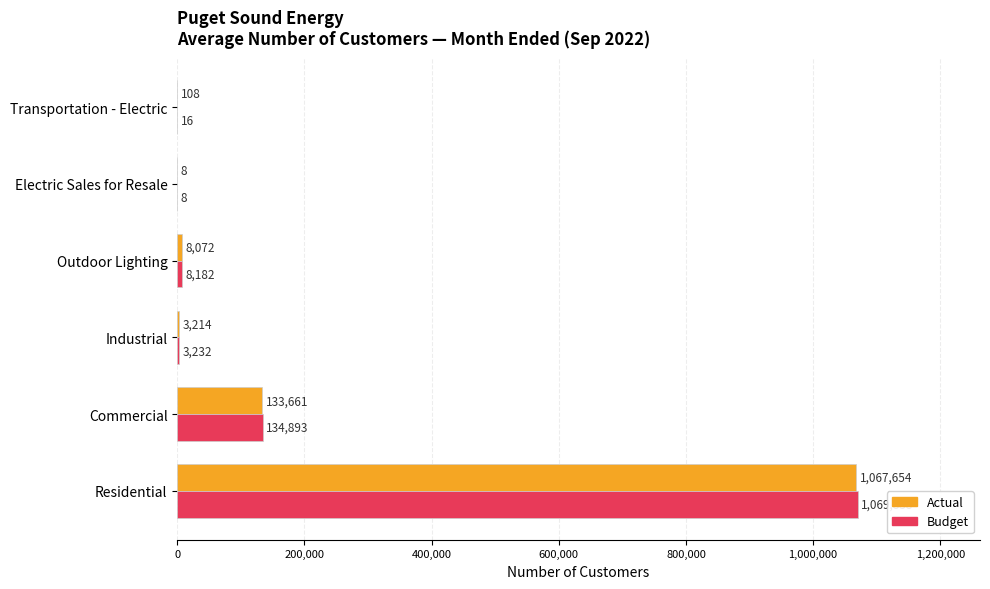

Which series changed the most between Outdoor Lighting and Electric Sales for Resale?

Budget